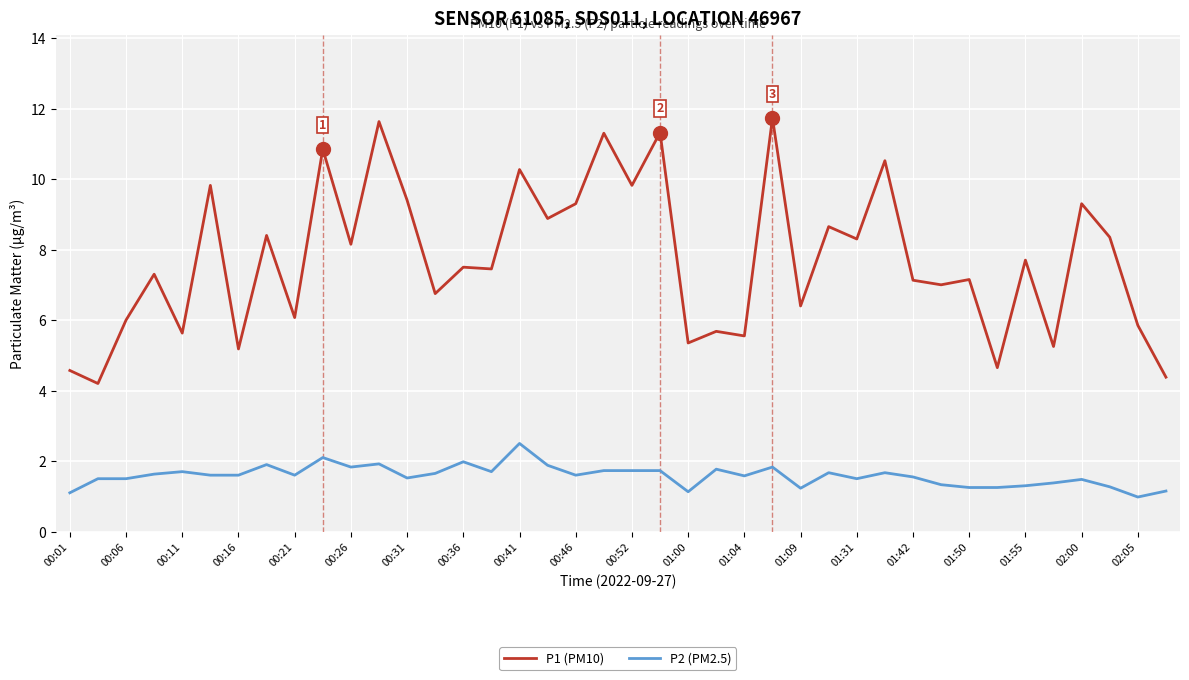

List the series in order of their peak value, highest first.

P1 (PM10), P2 (PM2.5)